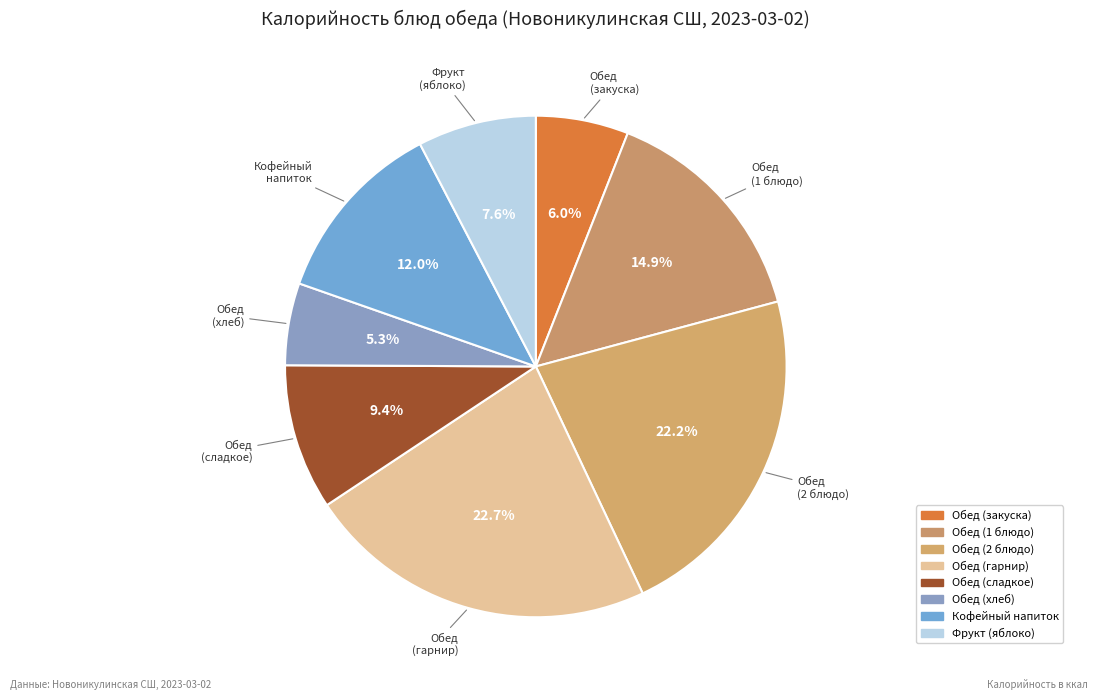

How many segments does this pie chart have?

8